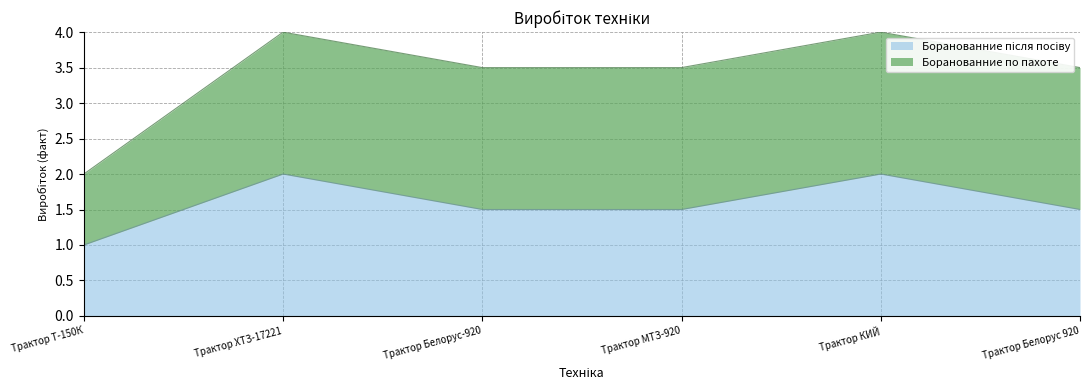

Which label corresponds to the largest value in the chart?

Трактор ХТЗ-17221